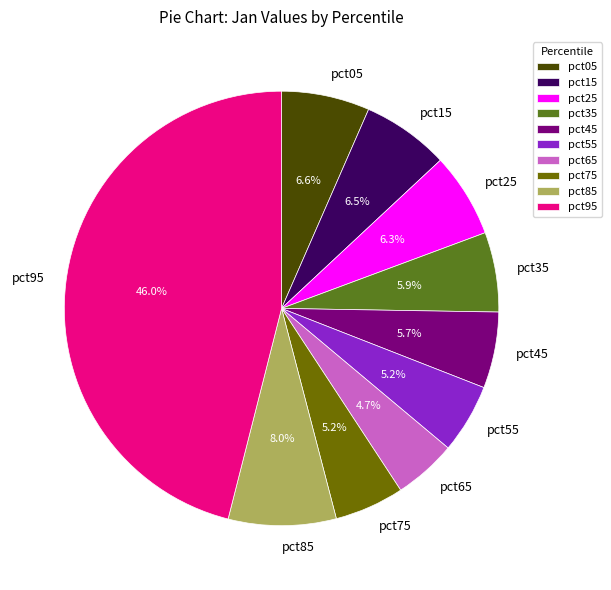

Count the number of slices in the pie.

10